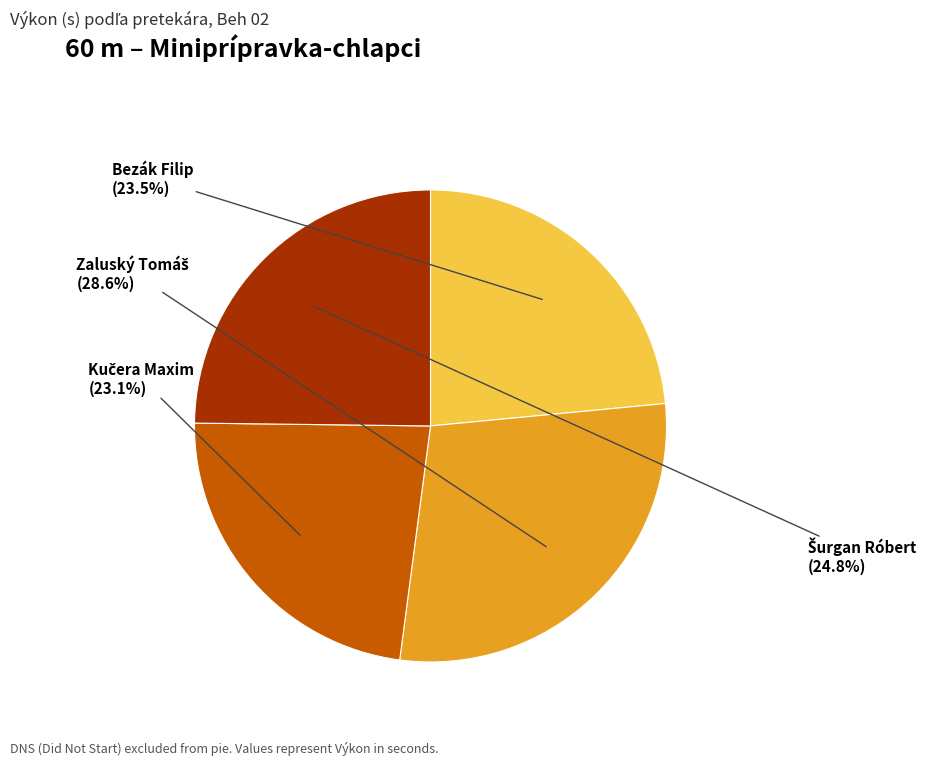

Is there a majority slice in this chart?

No